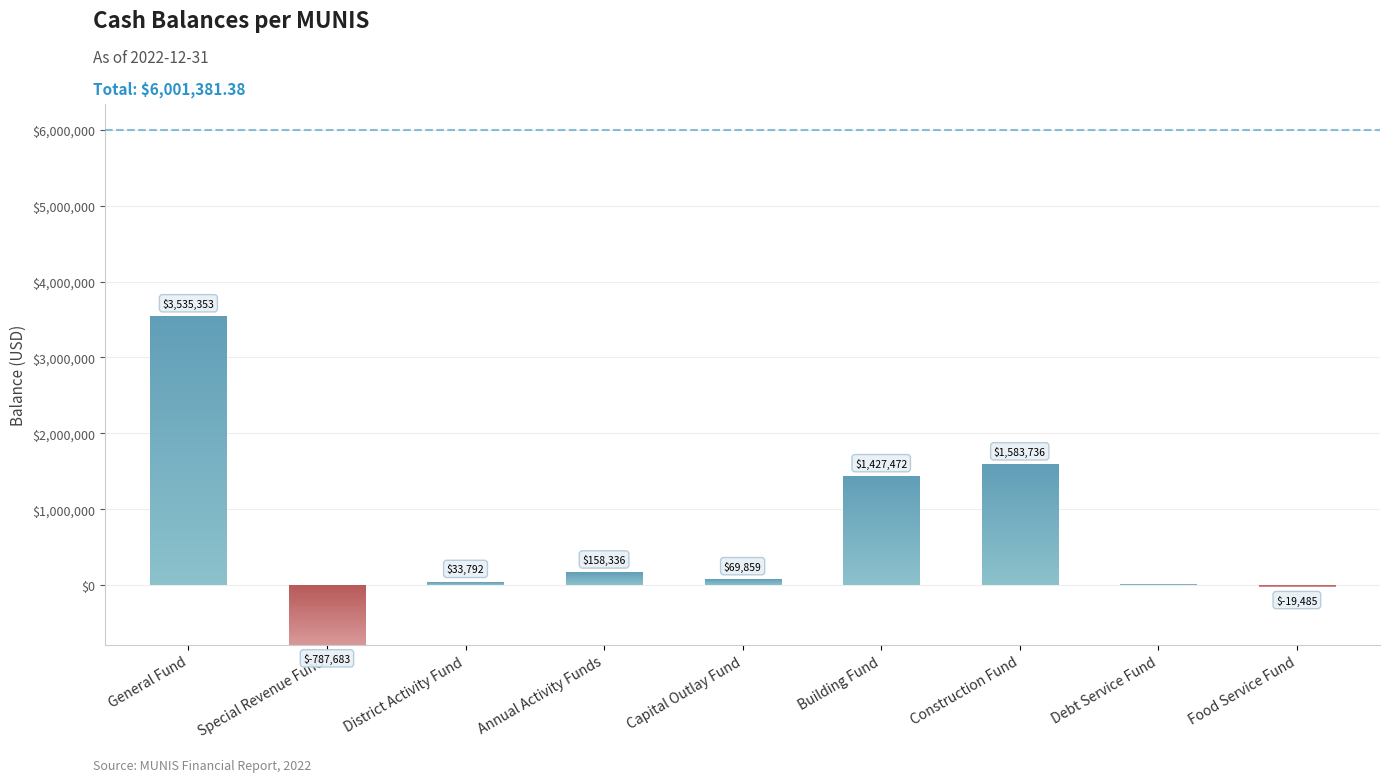

Read the value at Food Service Fund.

-19484.5